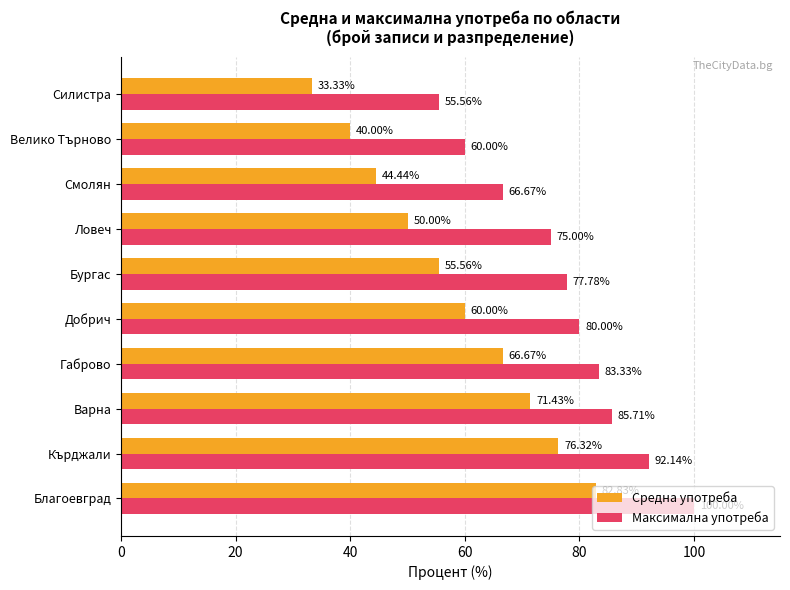

Which series has the largest total across all categories?

Максимална употреба